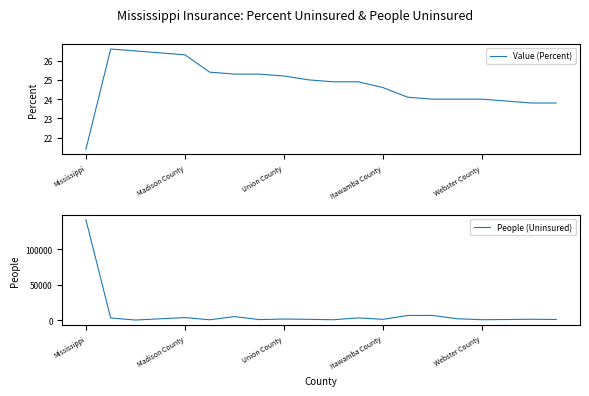

Is it true that People (Uninsured) equals 331.8 at 18?

False